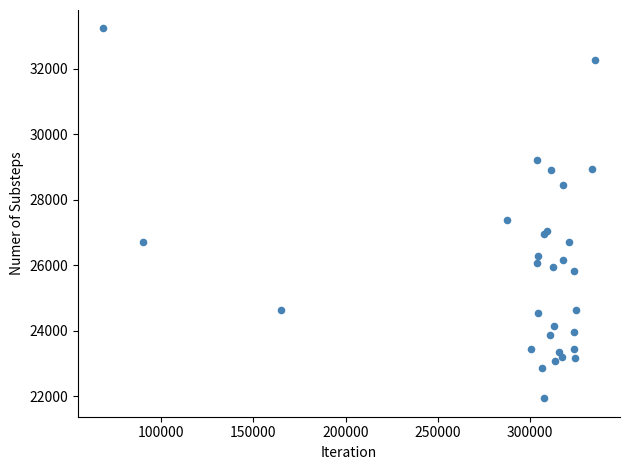

What Y value in the scatter plot is closest to 27584?

27369